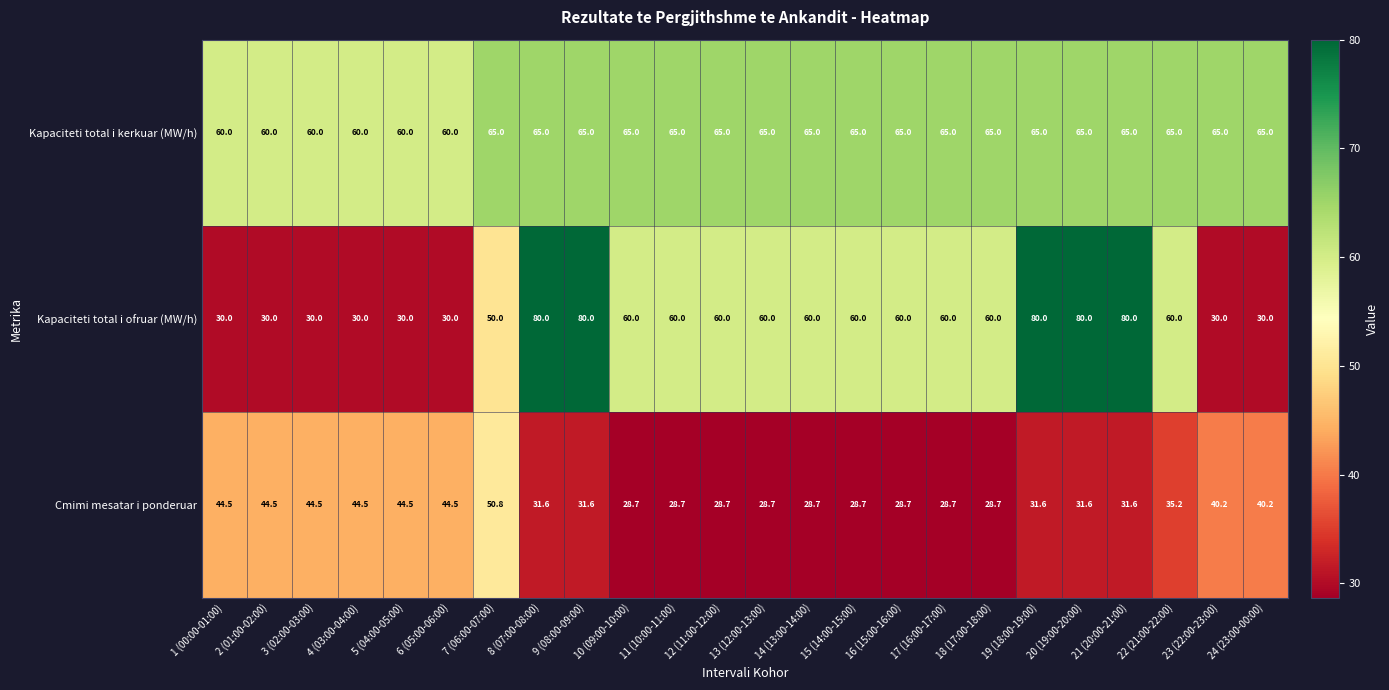

Which series has the largest range (max minus min)?

Kapaciteti total i ofruar (MW/h)